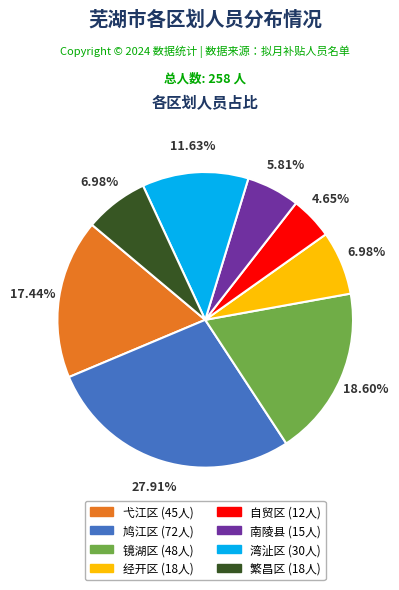

Is there a majority slice in this chart?

No